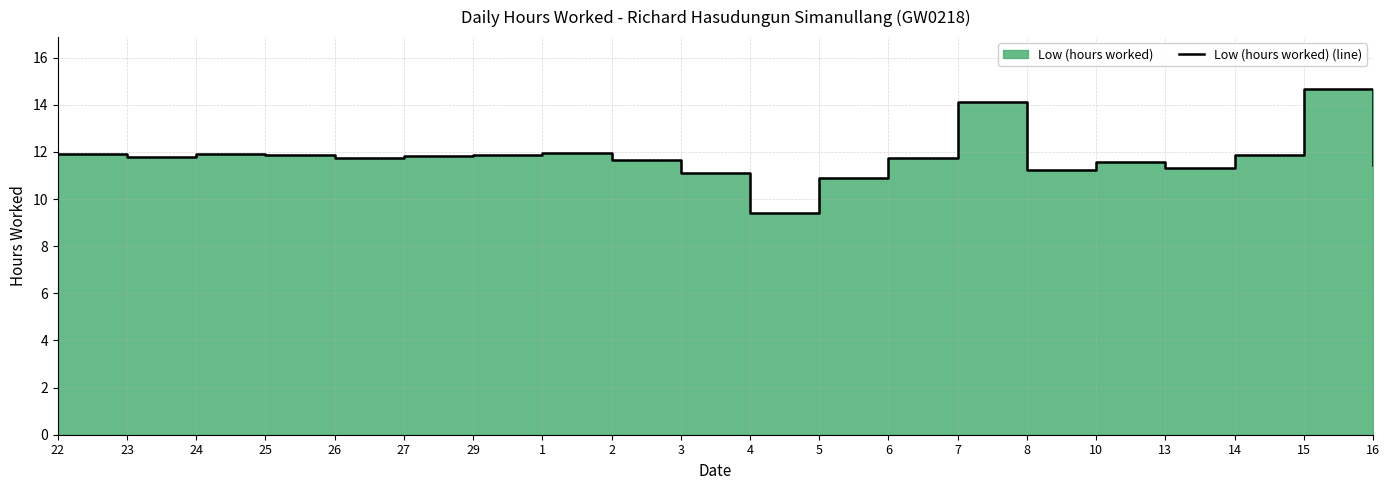

The chart shows a value of 2.9 at 5. True or false?

False